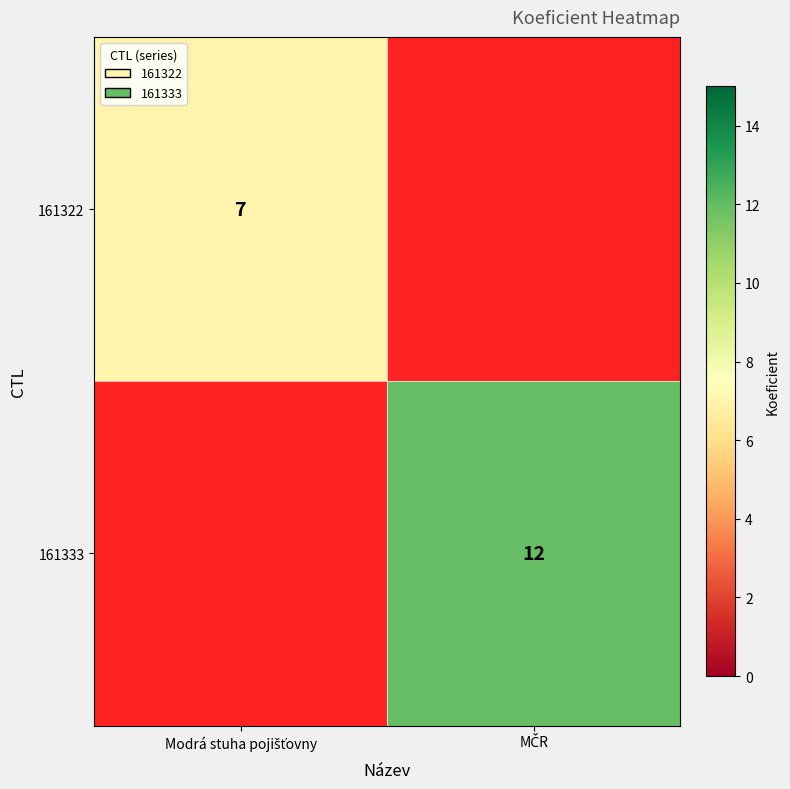

Rank the series by their maximum value, from lowest to highest.

161322, 161333